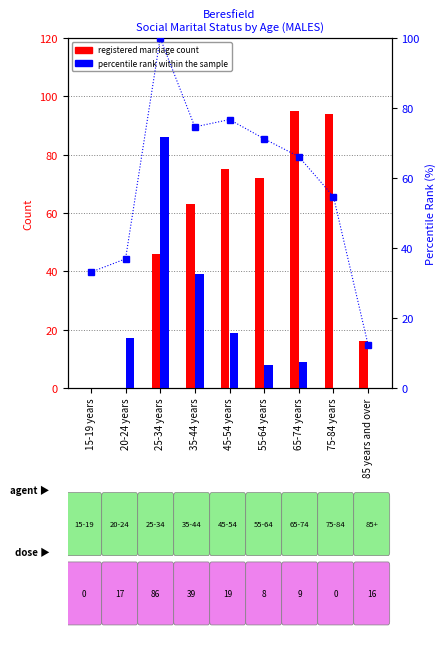

How many data points in percentile rank within the sample are less than 66?

4